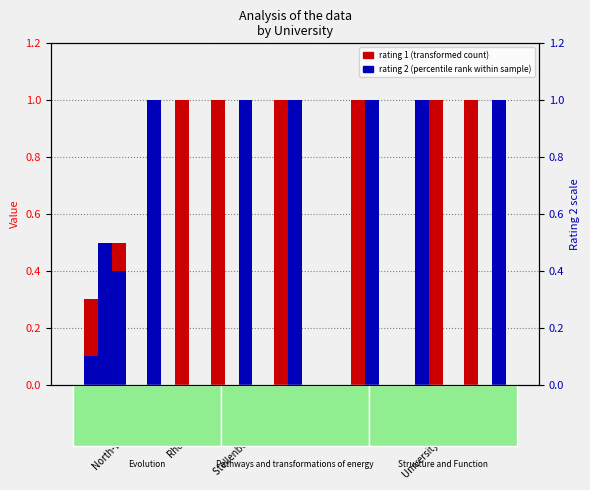

What is the value of the Evolution (rating 1) bar at the 7th from the left?

1.0